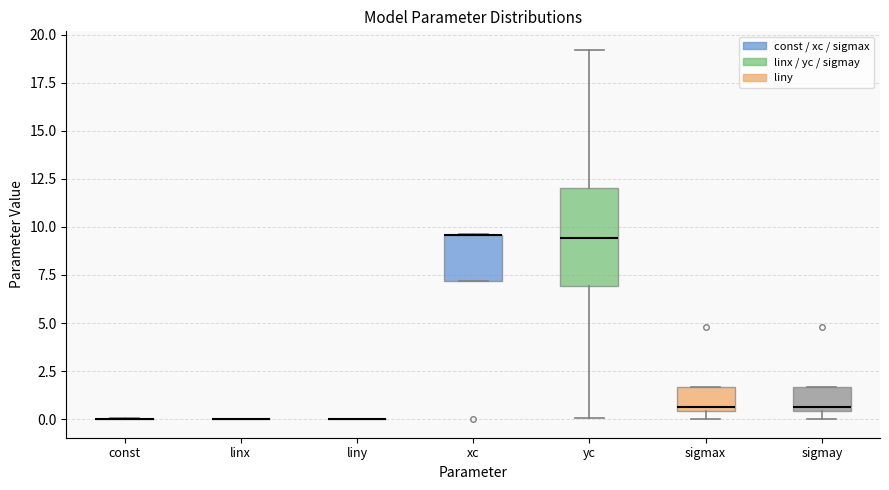

Reading left to right, transcribe this box plot: for each box, give where its median line is, the range the box spans, and where its two whiskers end, as read against the y-axis. The values are not printed on the chart, so give them approximately, as read against the axis.

const: box collapsed to a line at 0.0, whiskers 0.0 to 0.0
linx: box collapsed to a line at 0.0, whiskers 0.0 to 0.0
liny: box collapsed to a line at 0.0, whiskers 0.0 to 0.0
xc: median 9.5 (drawn on the box's upper edge), box 7.0 to 9.5, whiskers 7.0 to 9.5
yc: median 9.5, box 7.0 to 12.0, whiskers 0.0 to 19.0
sigmax: median 0.5 (just above the box's lower edge), box 0.5 to 1.5, whiskers 0.0 to 1.5
sigmay: median 0.5 (just above the box's lower edge), box 0.5 to 1.5, whiskers 0.0 to 1.5